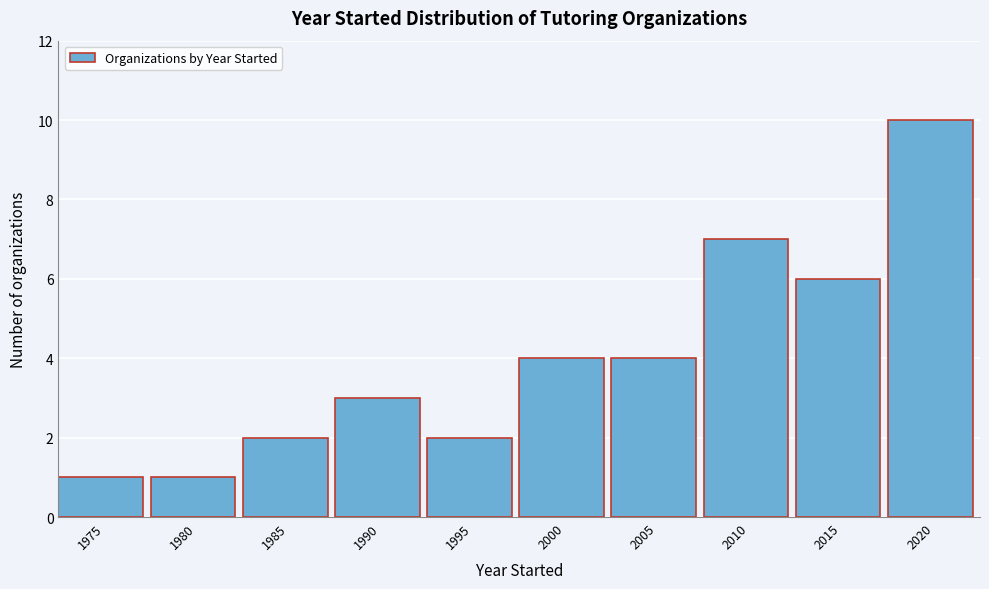

Reading left to right, list all the values displayed in this chart.

1975=1	1980=1	1985=2	1990=3	1995=2	2000=4	2005=4	2010=7	2015=6	2020=10